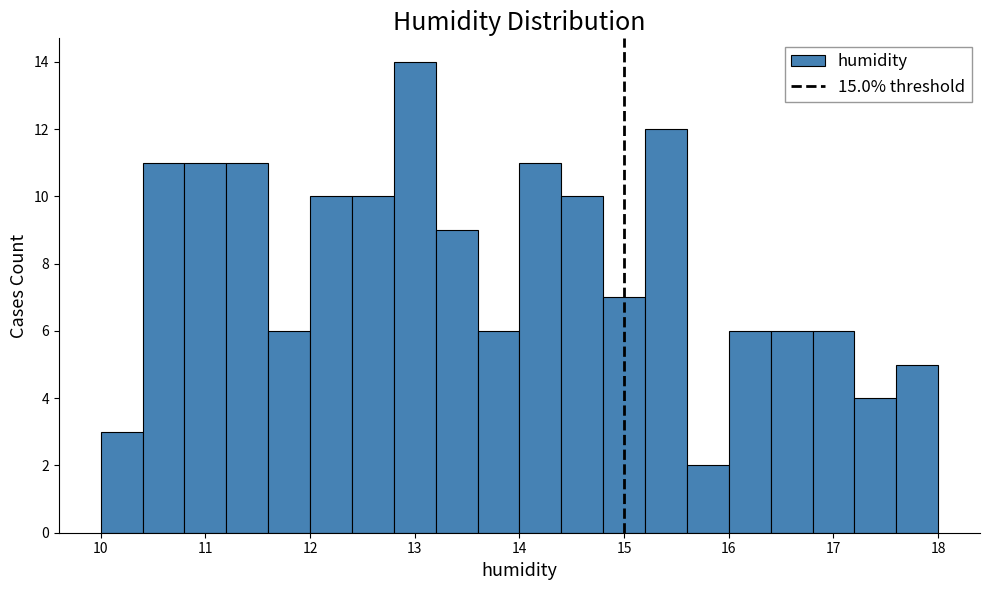

Reading left to right, transcribe this chart: for each bar, give the range it covers on the x-axis and its height. The values are not printed on the chart, so give them approximately, as read against the axis.

10.0 to 10.4: 3
10.4 to 10.8: 11
10.8 to 11.2: 11
11.2 to 11.6: 11
11.6 to 12.0: 6
12.0 to 12.4: 10
12.4 to 12.8: 10
12.8 to 13.2: 14
13.2 to 13.6: 9
13.6 to 14.0: 6
14.0 to 14.4: 11
14.4 to 14.8: 10
14.8 to 15.2: 7
15.2 to 15.6: 12
15.6 to 16.0: 2
16.0 to 16.4: 6
16.4 to 16.8: 6
16.8 to 17.2: 6
17.2 to 17.6: 4
17.6 to 18.0: 5